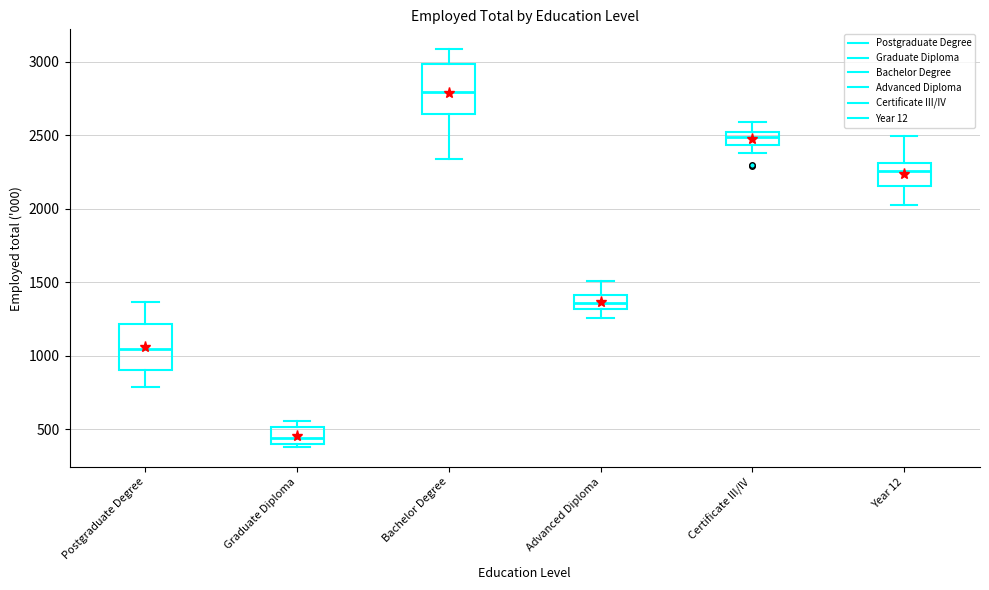

Where does the lower whisker of the box for Bachelor Degree end on the y-axis? The values are not printed on the chart, so give them approximately, as read against the axis.

2350